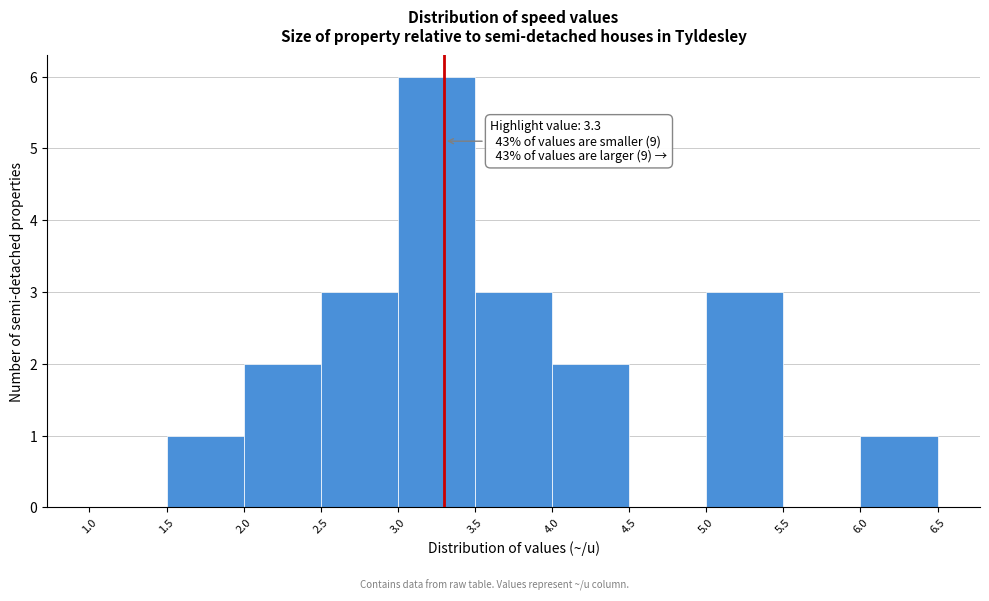

Which range on the x-axis has the tallest bar?

3.0 to 3.5